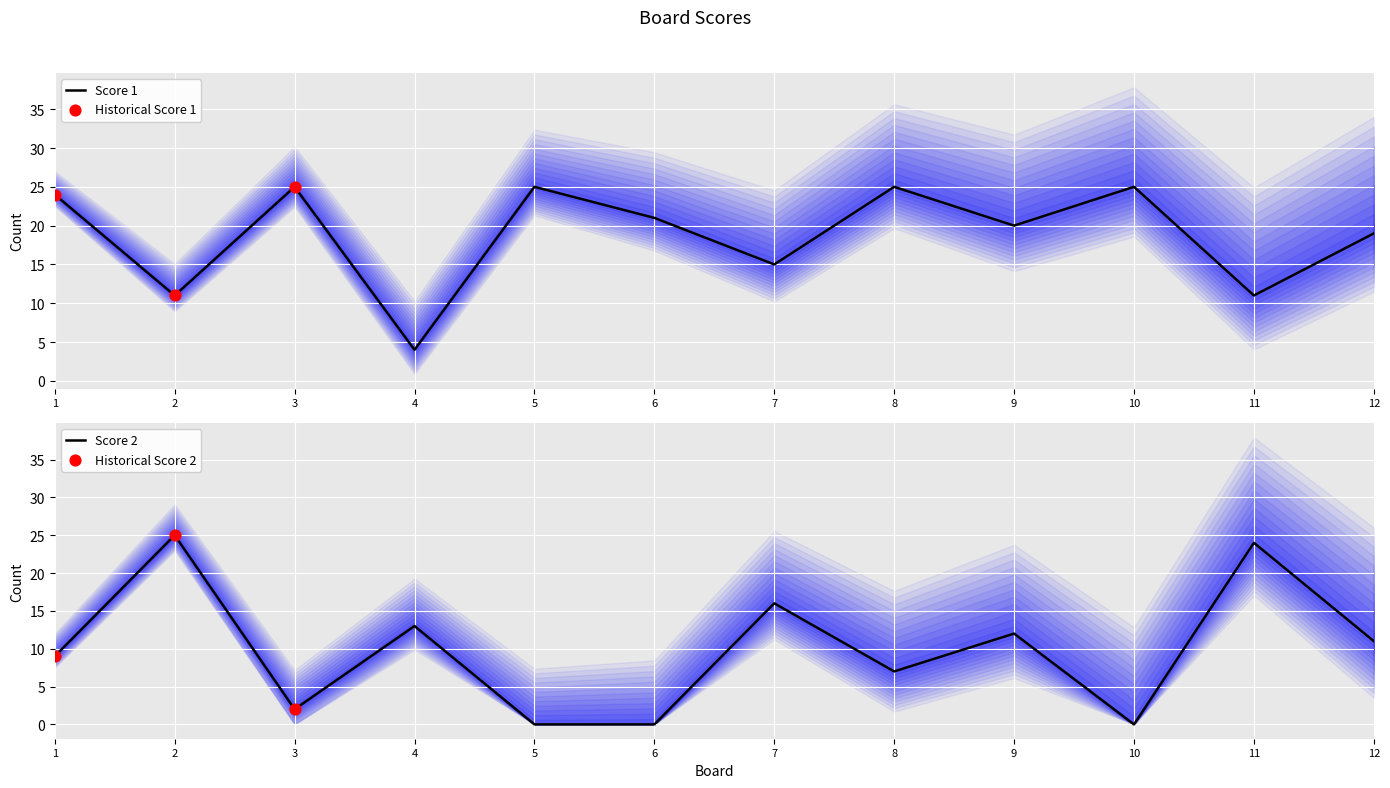

Which series has the largest total across all categories?

Score 1